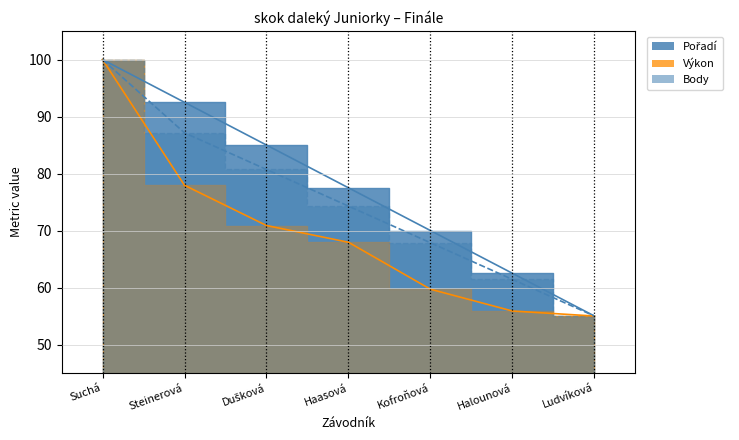

Reading right to left, transcribe all the data shown in this chart.

Pořadí: 55.0	62.5	70.0	77.5	85.0	92.5	100.0
Výkon: 55.0	55.9	59.7	67.9	70.9	77.9	100.0
Body: 55.0	61.4	67.9	74.3	80.7	87.1	100.0